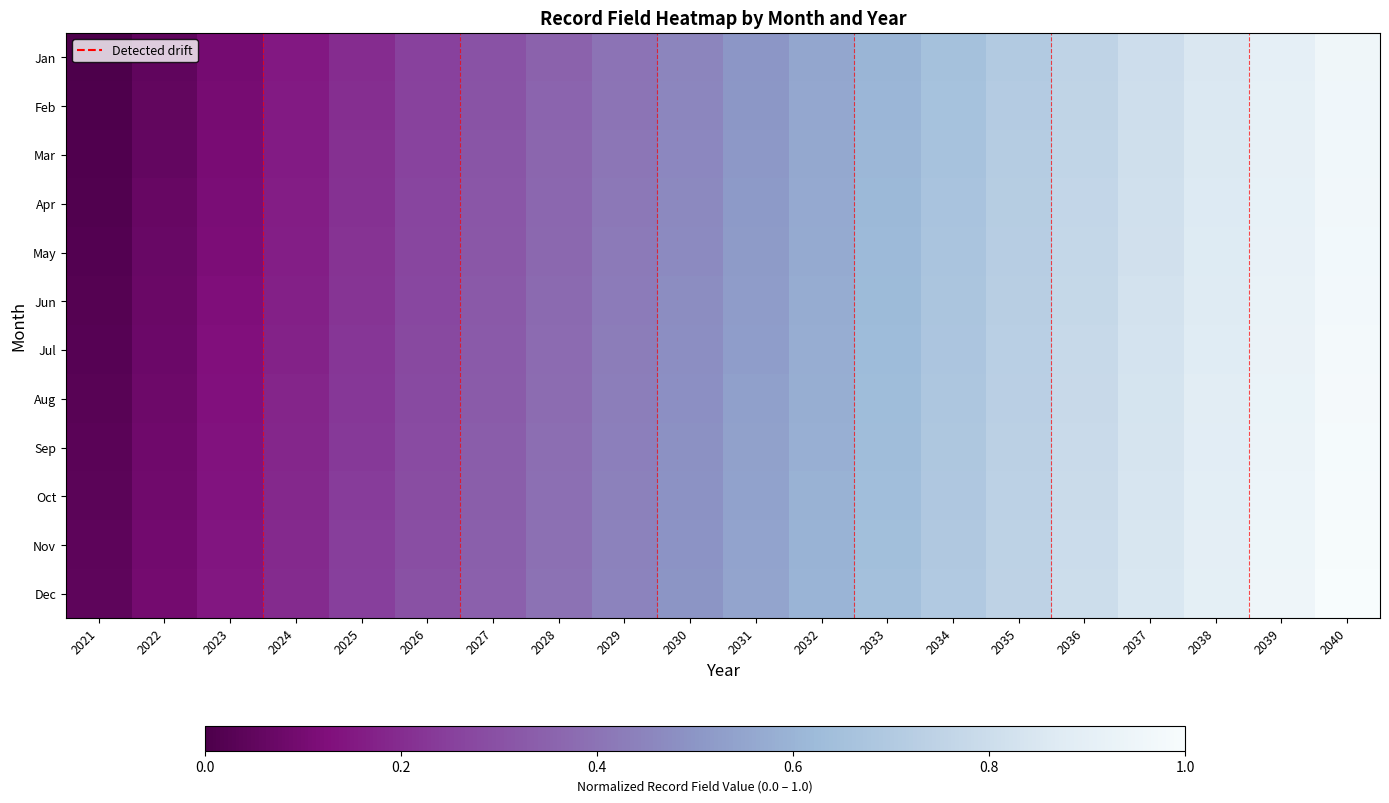

Where is Oct nearest to the value 0?

2021